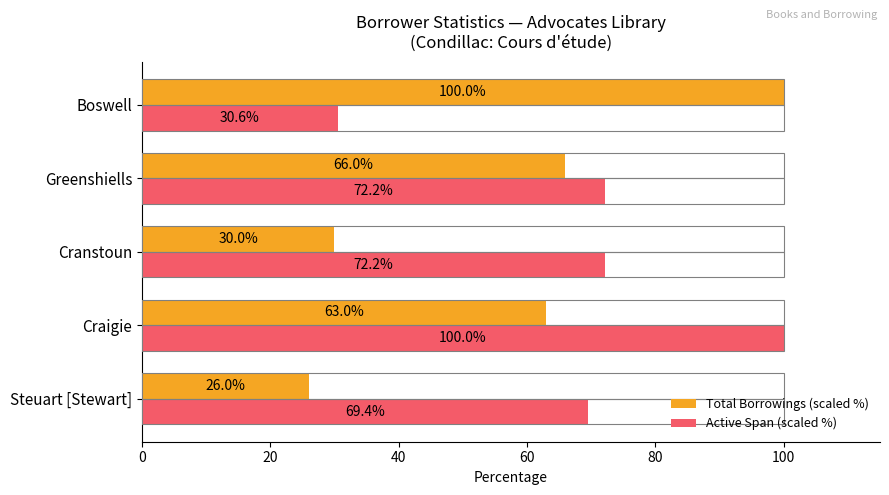

What is the average value of the Total Borrowings (scaled %) series?

57.0